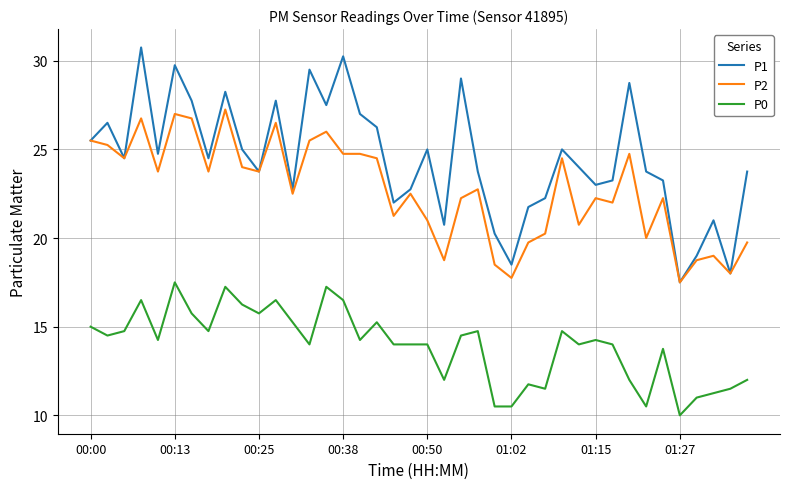

Which series has the largest range (max minus min)?

P1